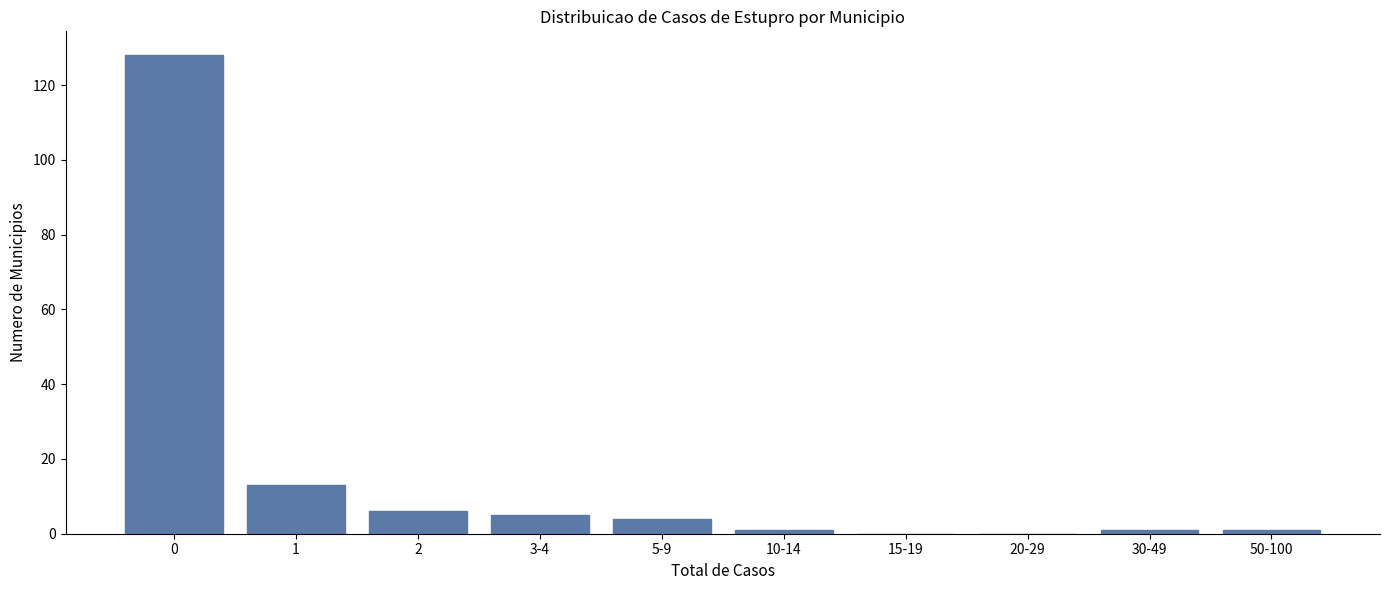

Reading left to right, transcribe all the data shown in this chart.

0=128	1=13	2=6	3-4=5	5-9=4	10-14=1	15-19=0	20-29=0	30-49=1	50-100=1